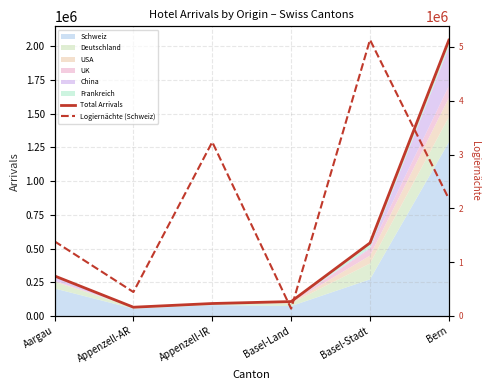

What is the approximate value of Total Arrivals at Appenzell-IR?

92165